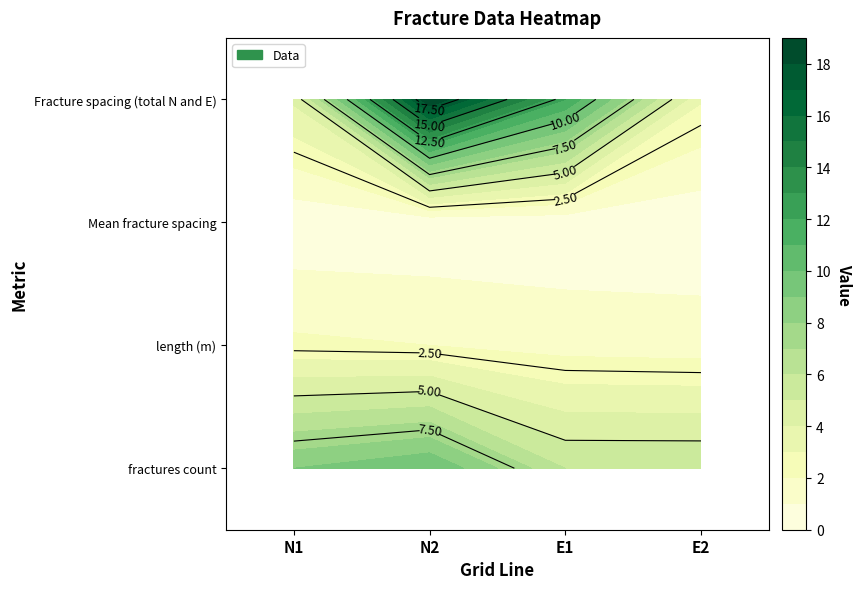

Which category has the lowest value across all series?

N2